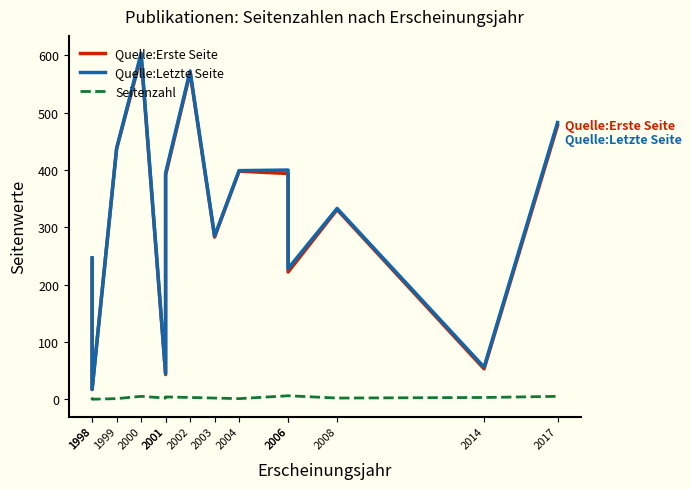

What is the difference between the Quelle:Erste Seite values at 2006 and 1998?

205